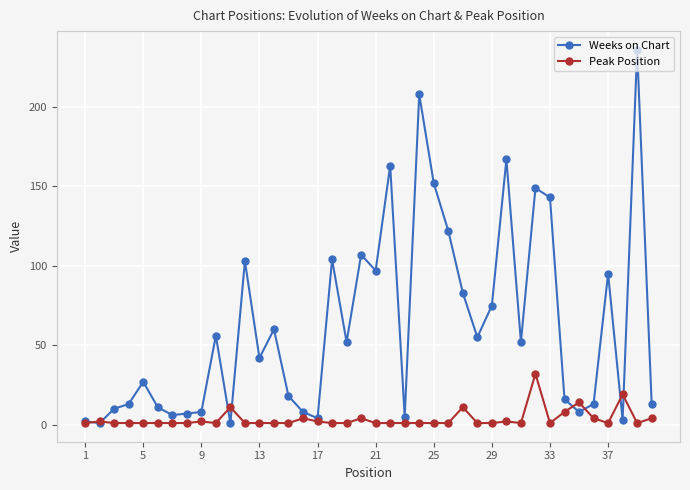

What is the sum of all Weeks on Chart values?

2495